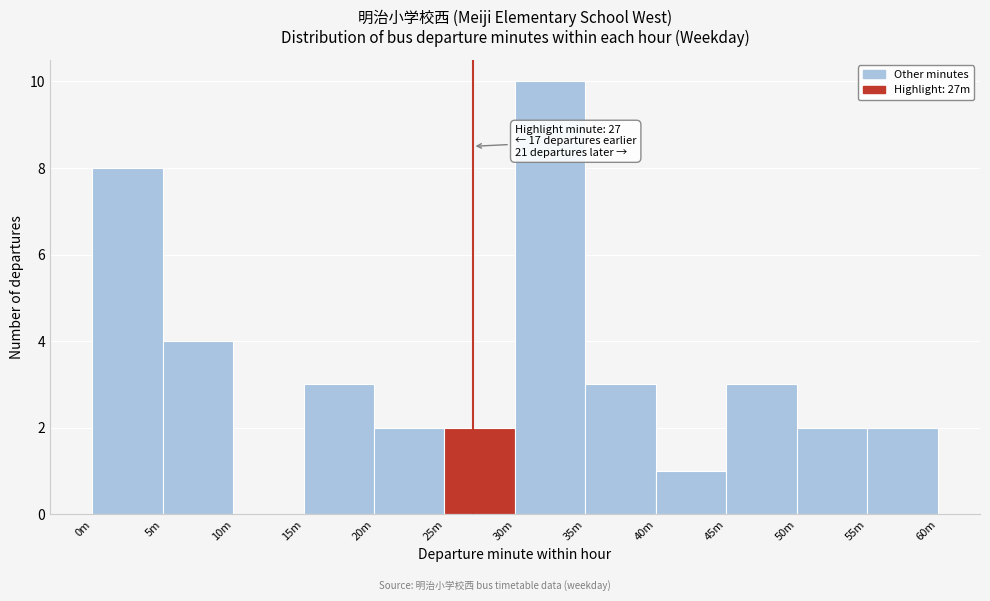

Reading right to left, list all the values displayed in this chart.

55m=2	50m=2	45m=3	40m=1	35m=3	30m=10	25m=2	20m=2	15m=3	10m=0	5m=4	0m=8